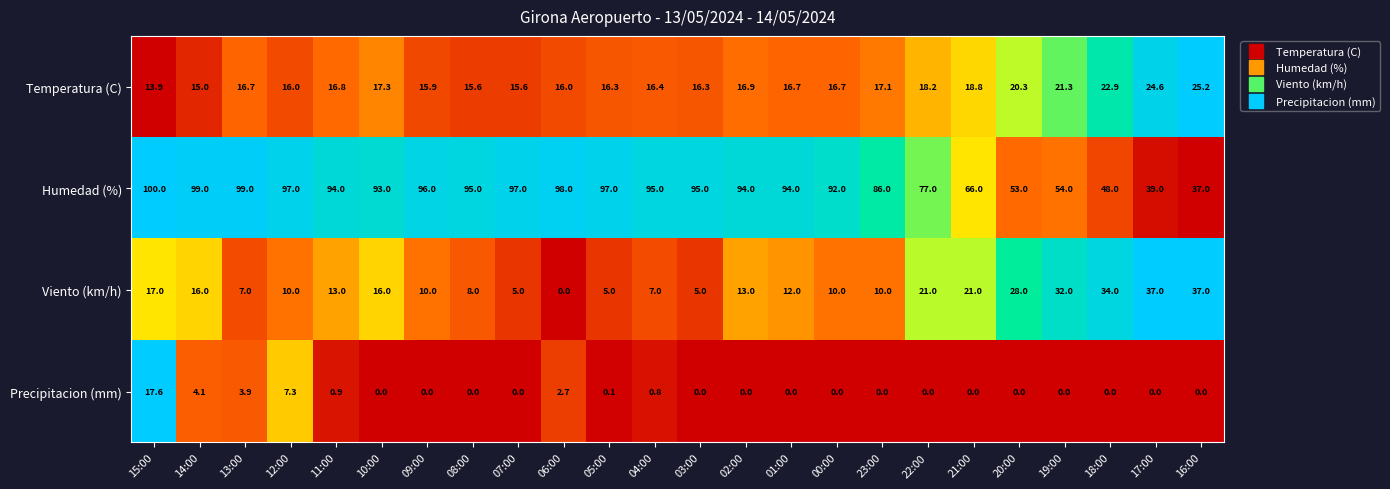

What is the greatest value displayed?

100.0